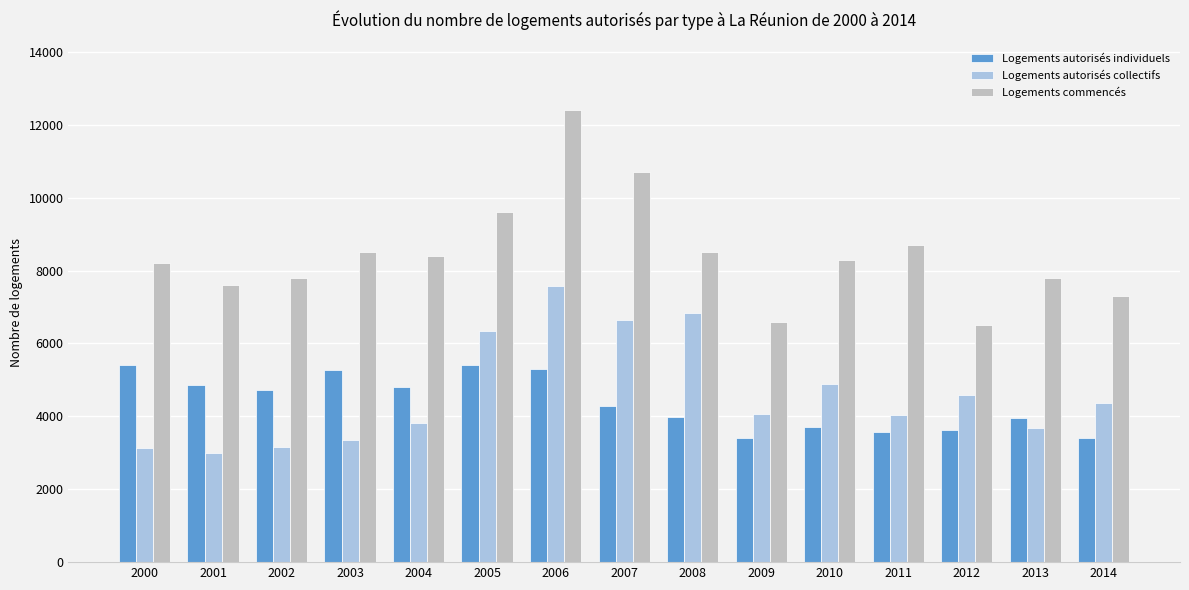

The value of Logements commencés at 2004 is 8400. True or false?

True